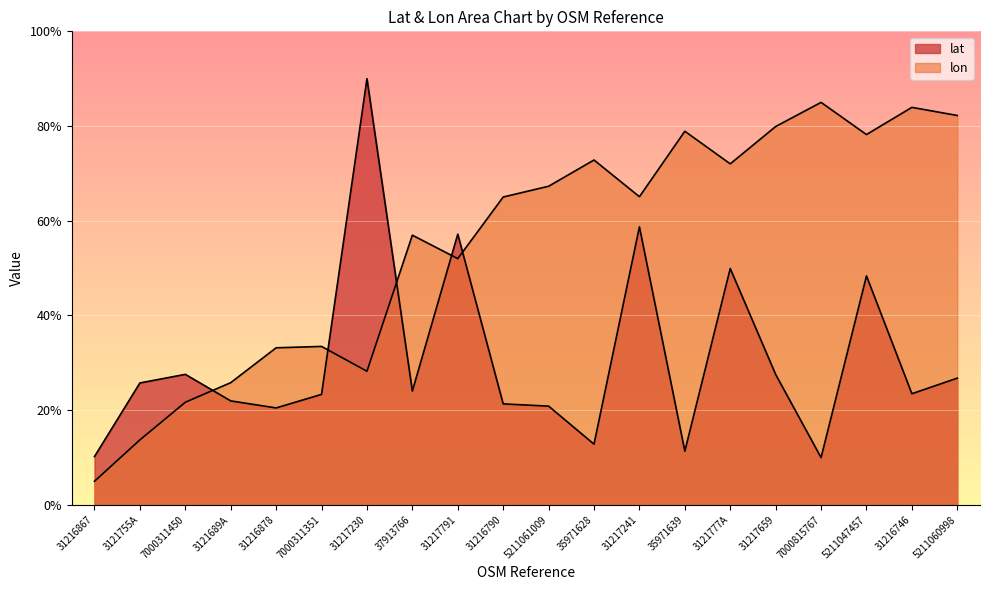

What is the approximate value of lon at 31216867?

5.0